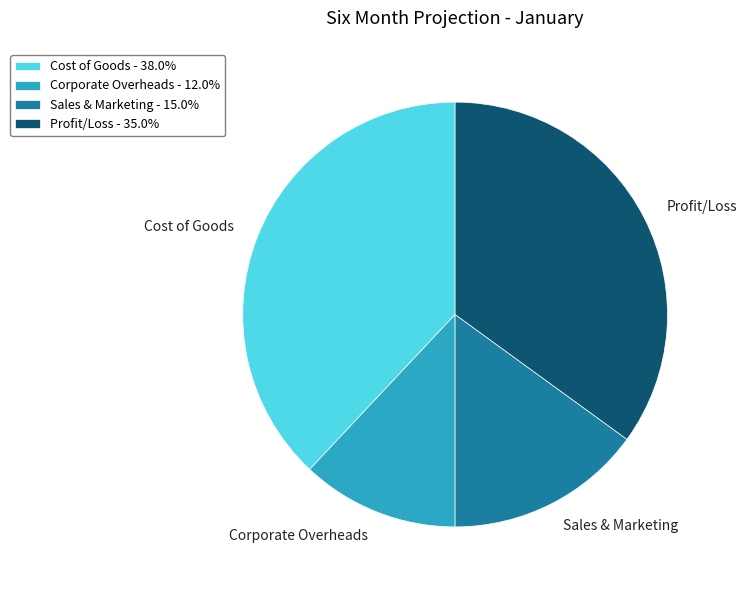

What is the ratio of the value at Corporate Overheads - 12.0% to the value at Cost of Goods - 38.0%?

0.3